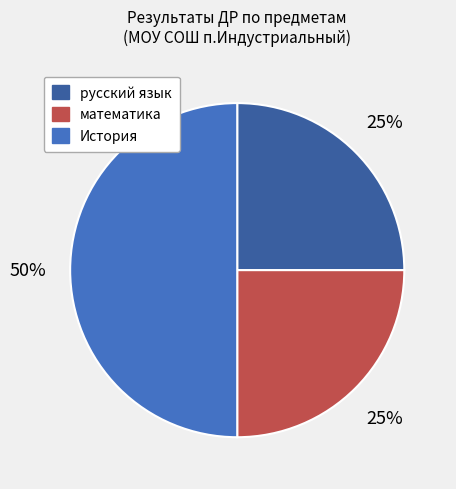

How many slices are in this pie chart?

3